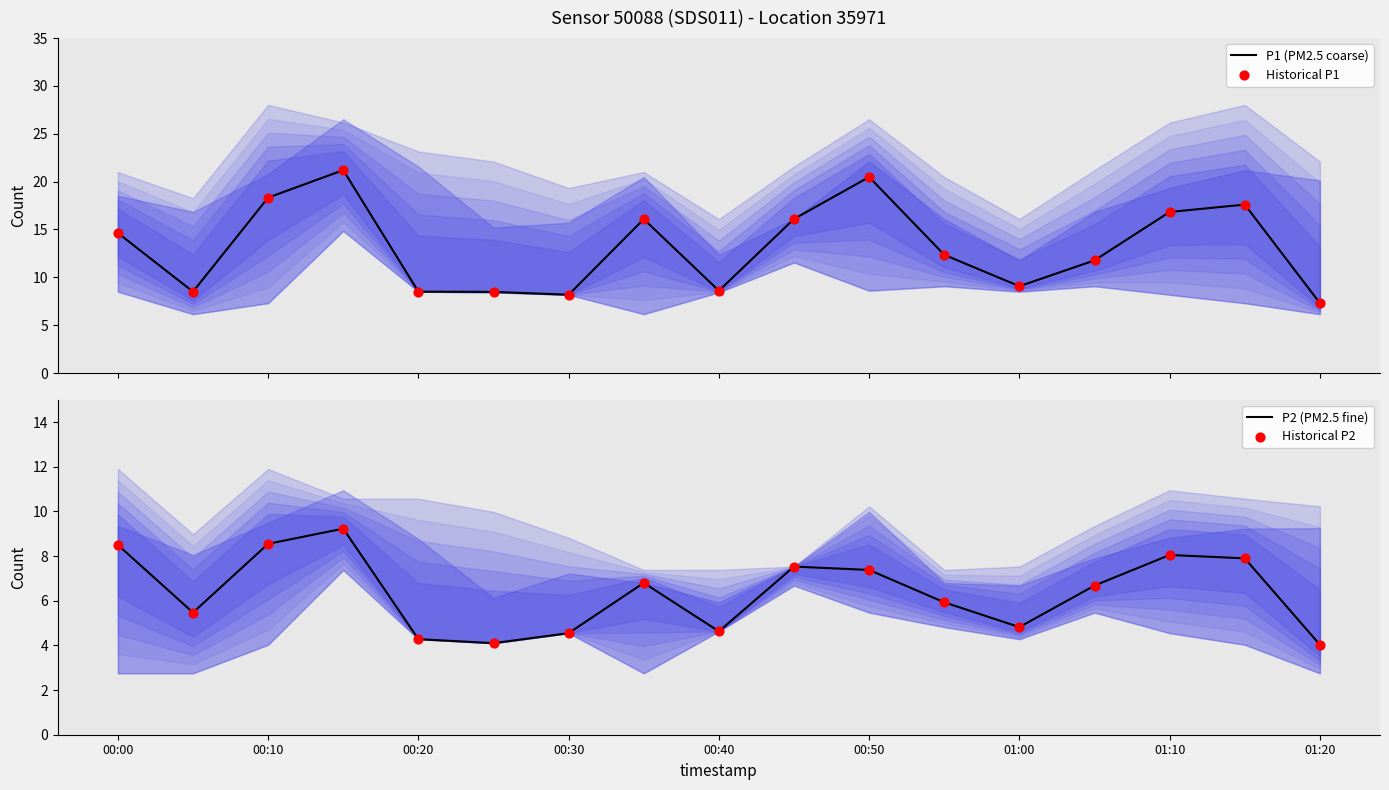

Which series has the widest spread of Y values?

P1 (PM2.5 coarse)